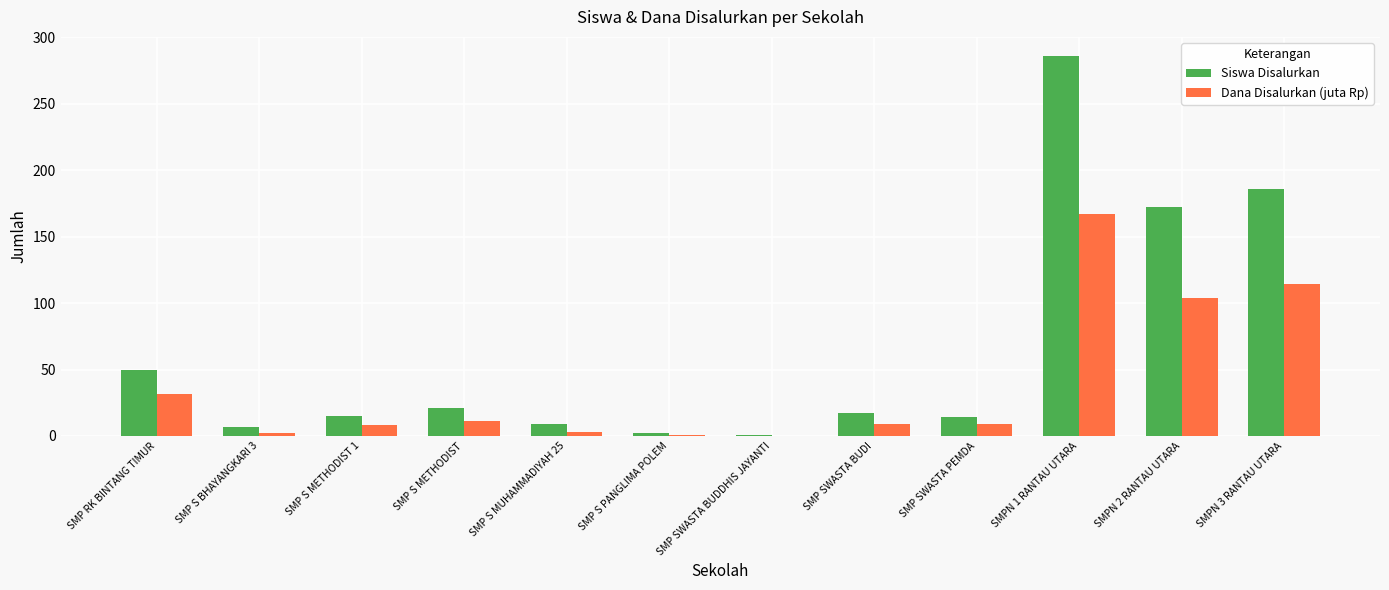

At which label is Dana Disalurkan (juta Rp) closest to 83?

SMPN 2 RANTAU UTARA